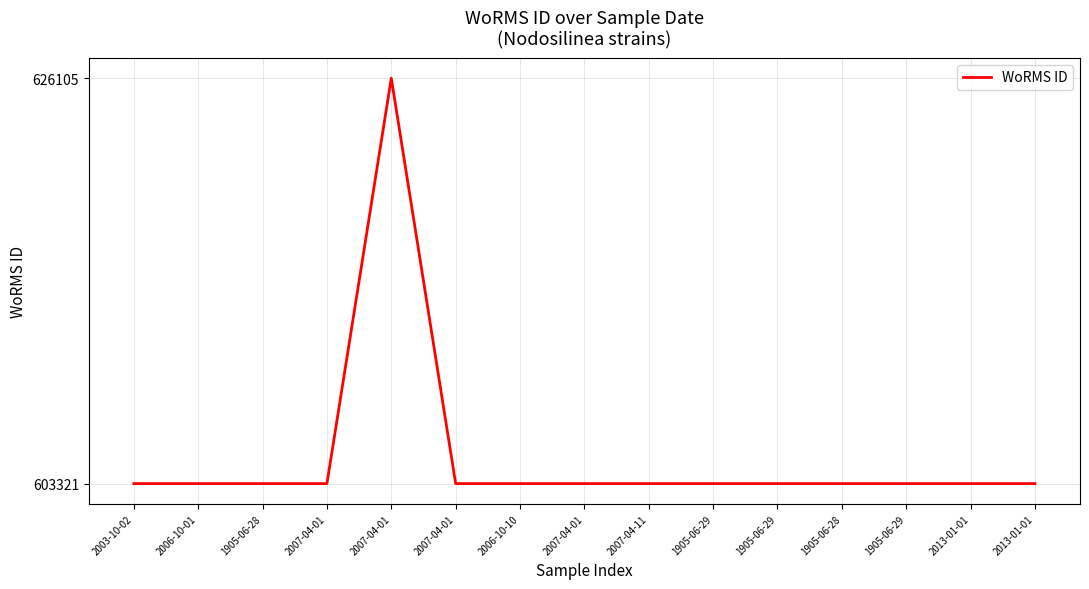

Is this an area chart (filled region under the line)?

No